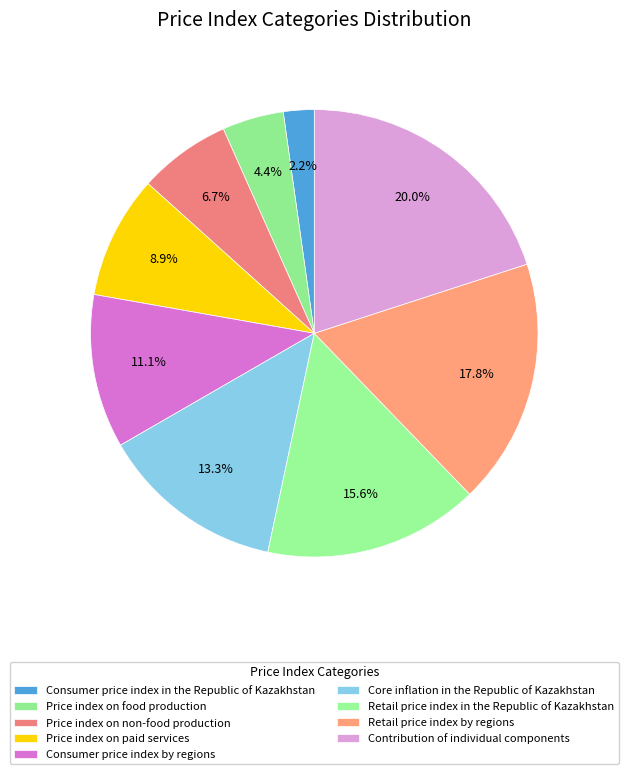

Is Price index on food production the majority of the pie?

No